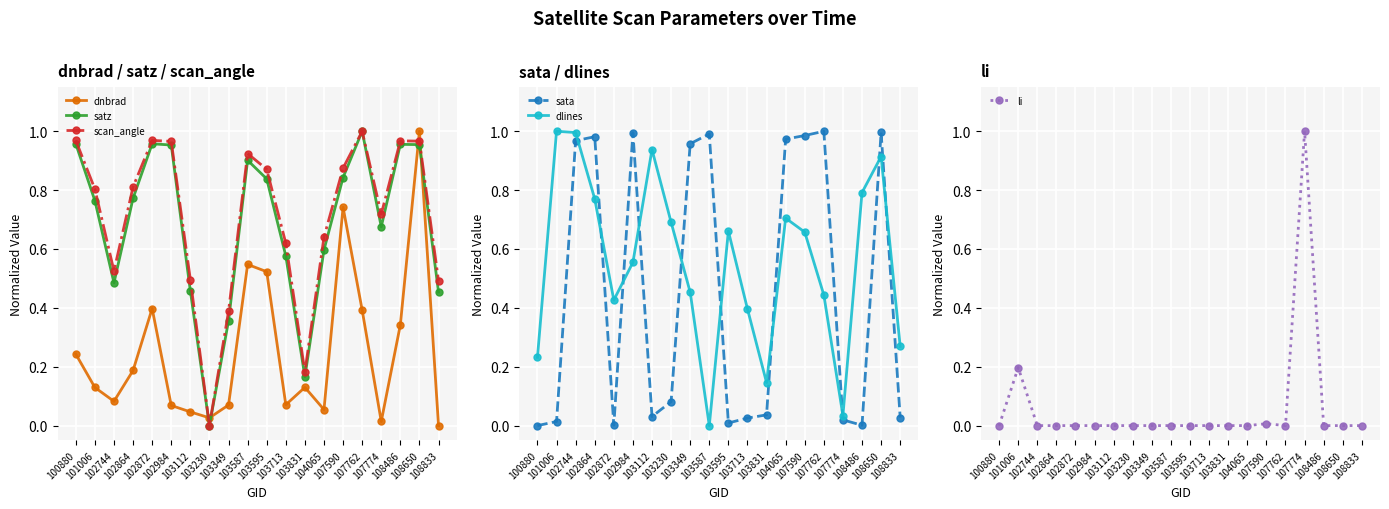

True or false: satz and scan_angle cross at least once.

False